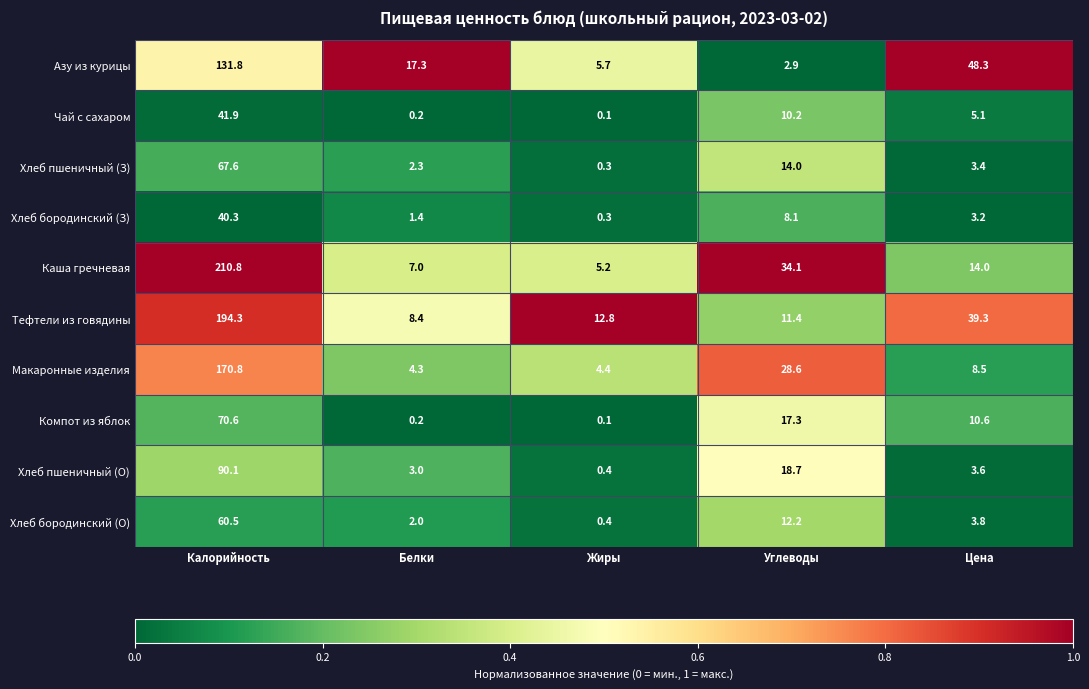

What is the difference between the highest and lowest values at Цена?

45.1